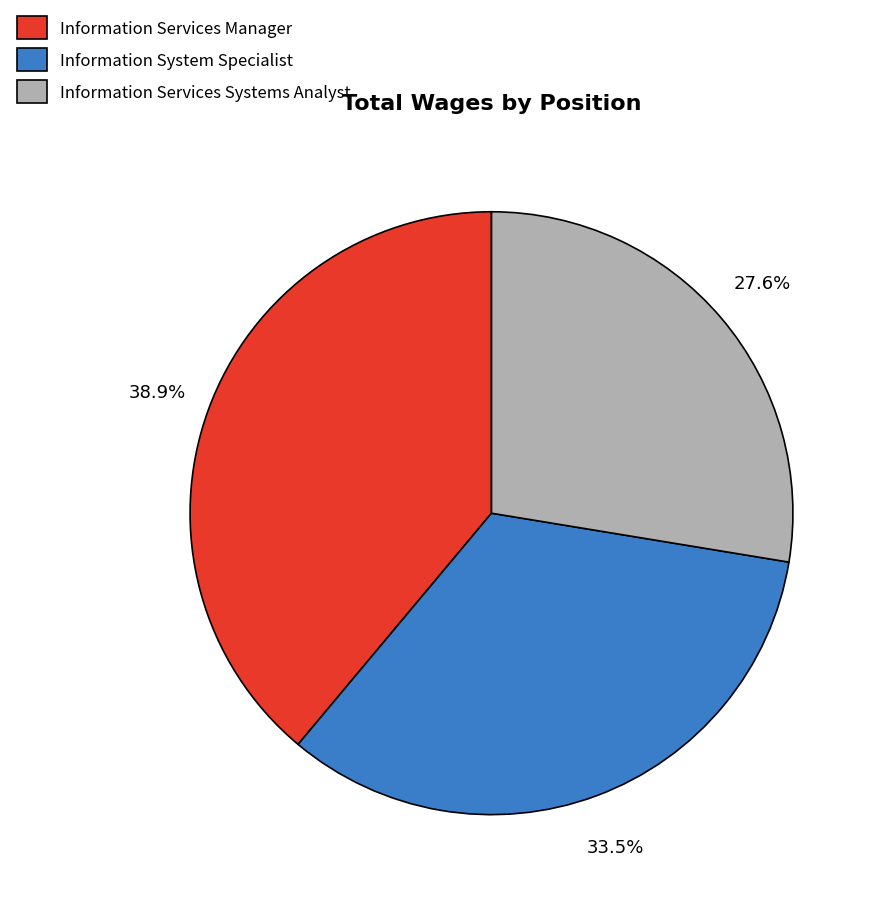

What is the largest slice in the pie chart?

Information Services Manager